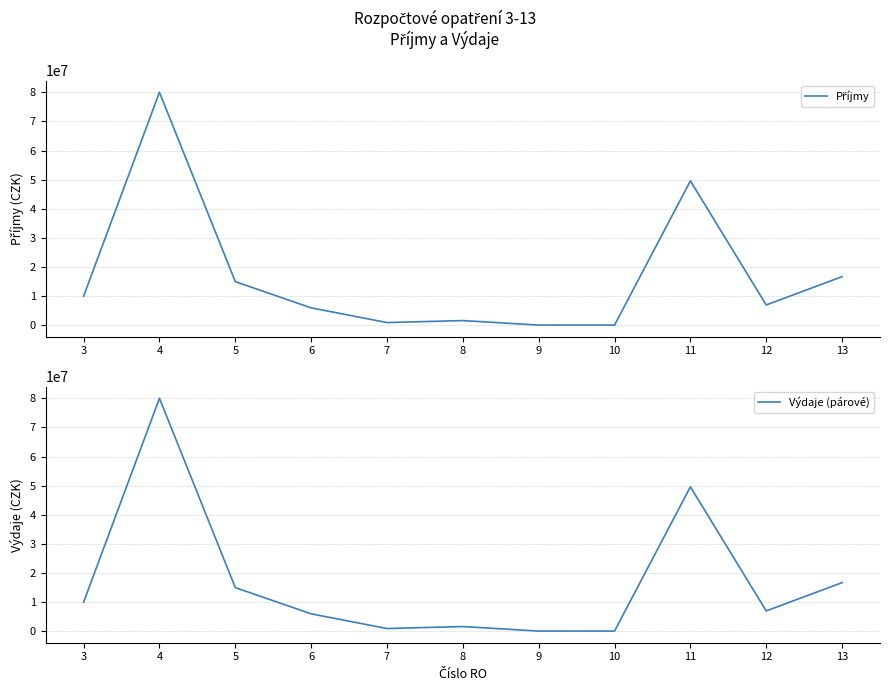

Which label corresponds to the smallest value in the chart?

9